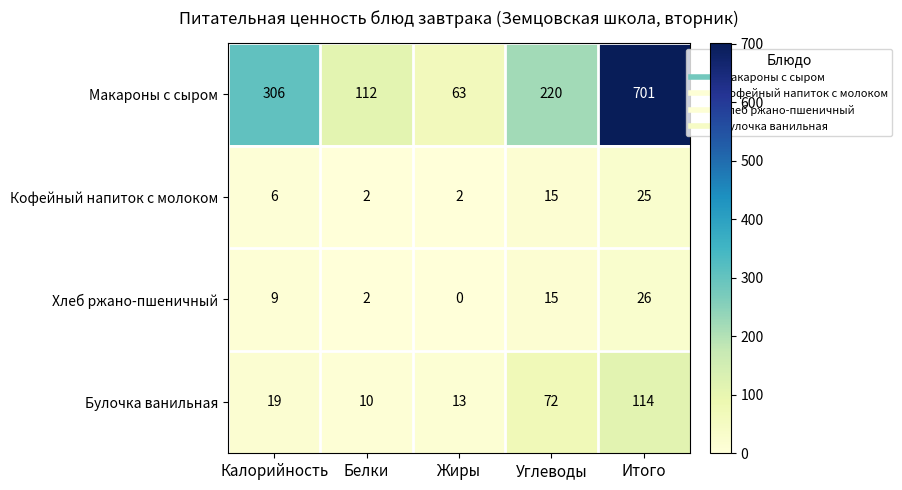

Is the value of Хлеб ржано-пшеничный at Итого greater than the value of Макароны с сыром at Углеводы?

No